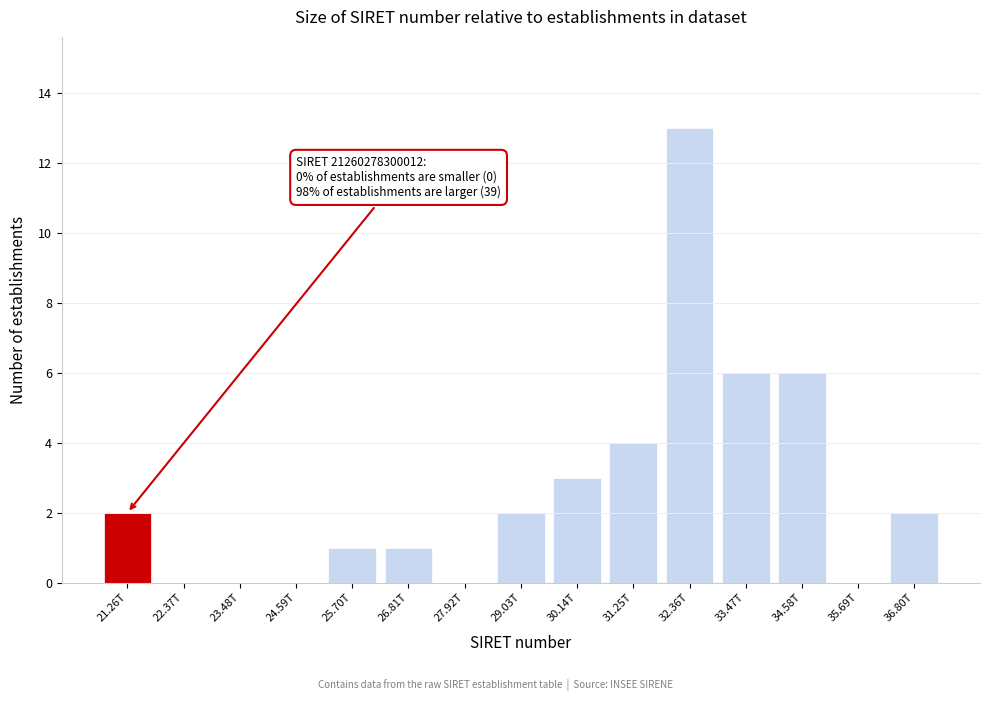

Reading right to left, transcribe all the data shown in this chart.

36.80T=2	35.69T=0	34.58T=6	33.47T=6	32.36T=13	31.25T=4	30.14T=3	29.03T=2	27.92T=0	26.81T=1	25.70T=1	24.59T=0	23.48T=0	22.37T=0	21.26T=2